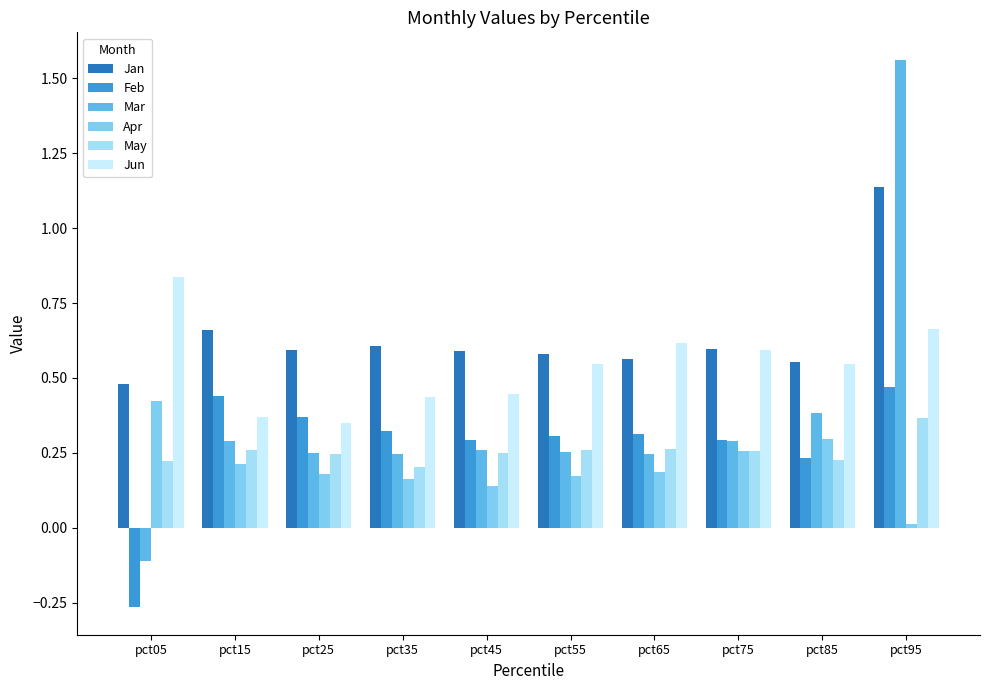

At which label does Apr reach its peak?

pct05